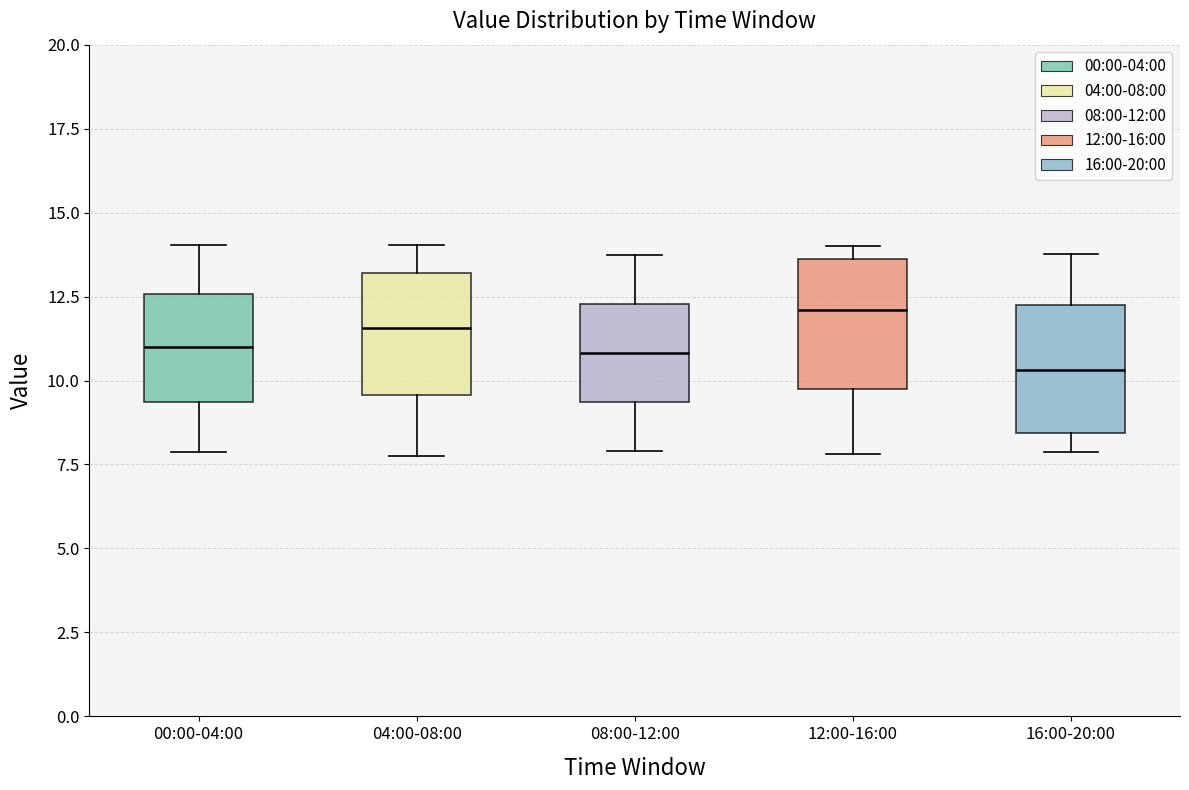

Which box has the lowest median line?

16:00-20:00